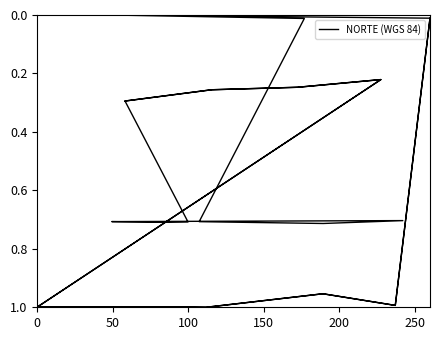

What is the maximum value shown in the chart?

1.0